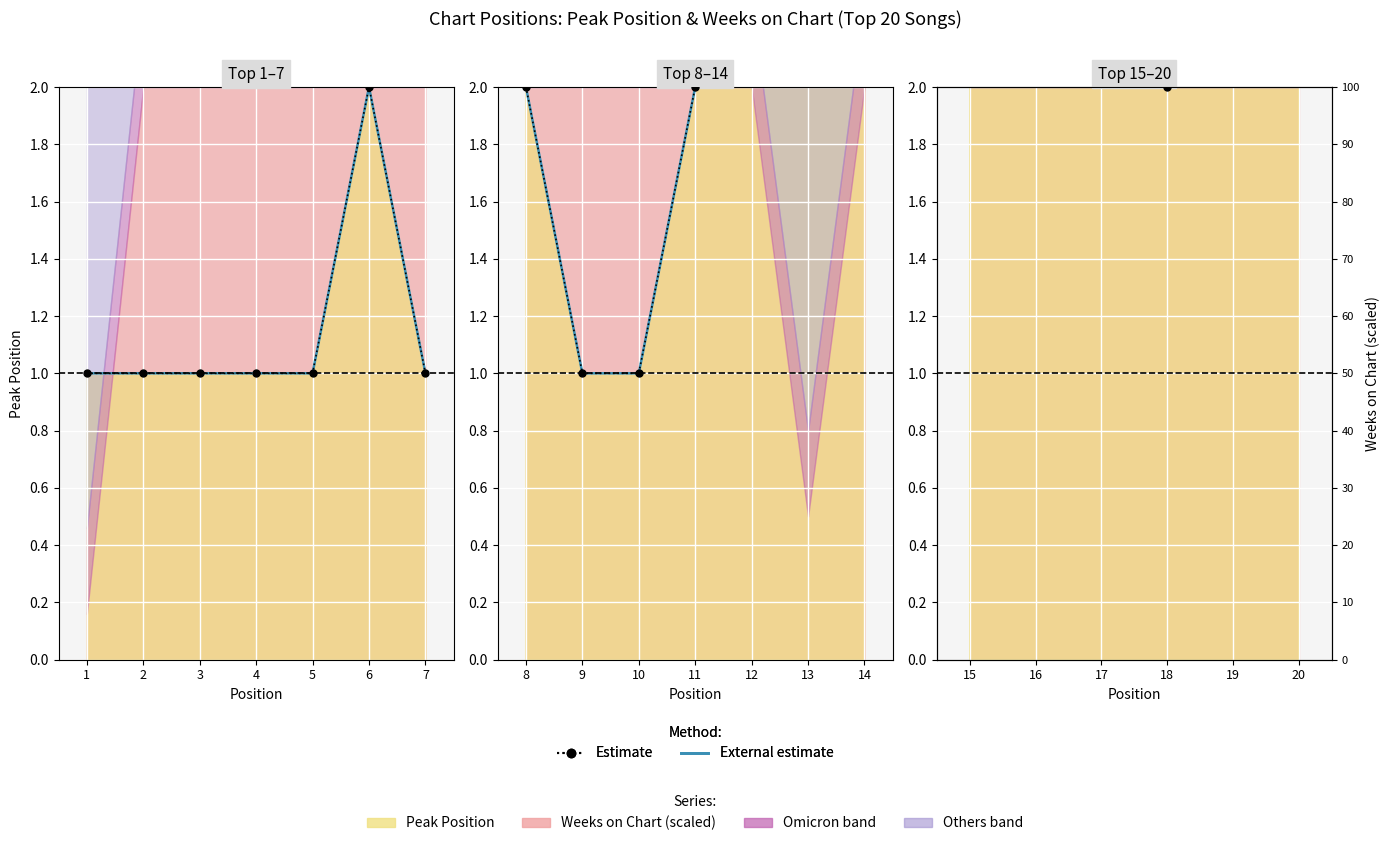

True or false: Estimate and External estimate intersect in this chart.

False